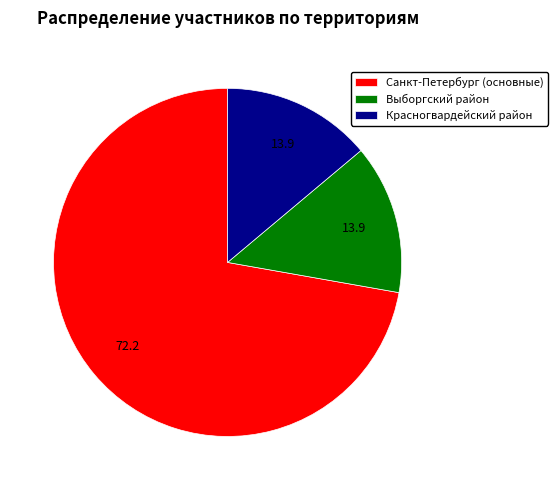

Is there any slice that represents more than half of the pie?

Yes